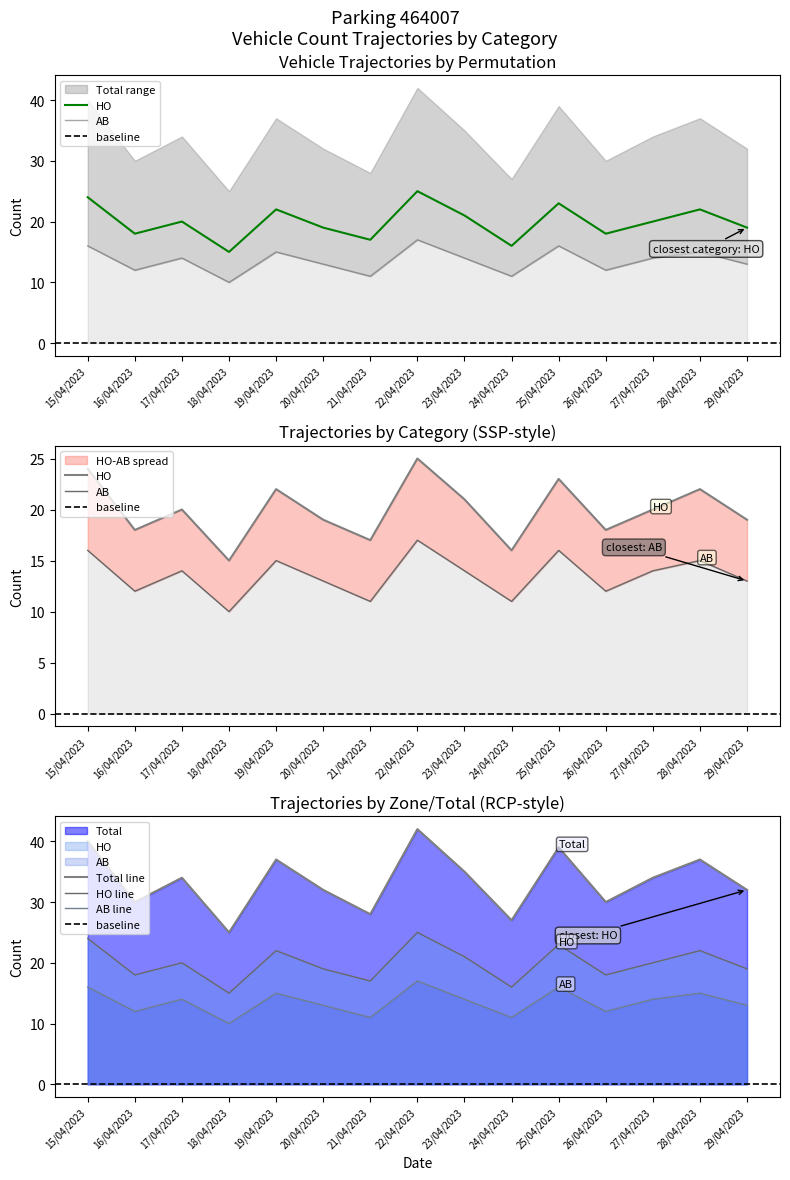

Which series changed the most between 24/04/2023 and 29/04/2023?

Total